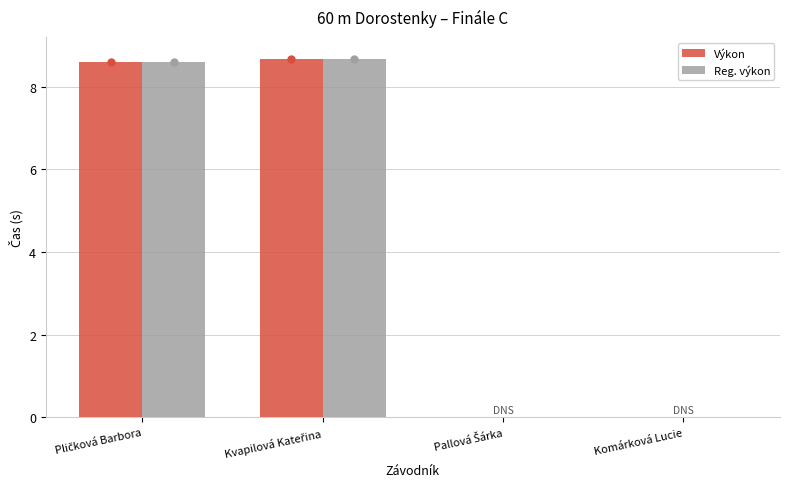

True or false: Reg. výkon has a value of -5.5 at Komárková Lucie.

False